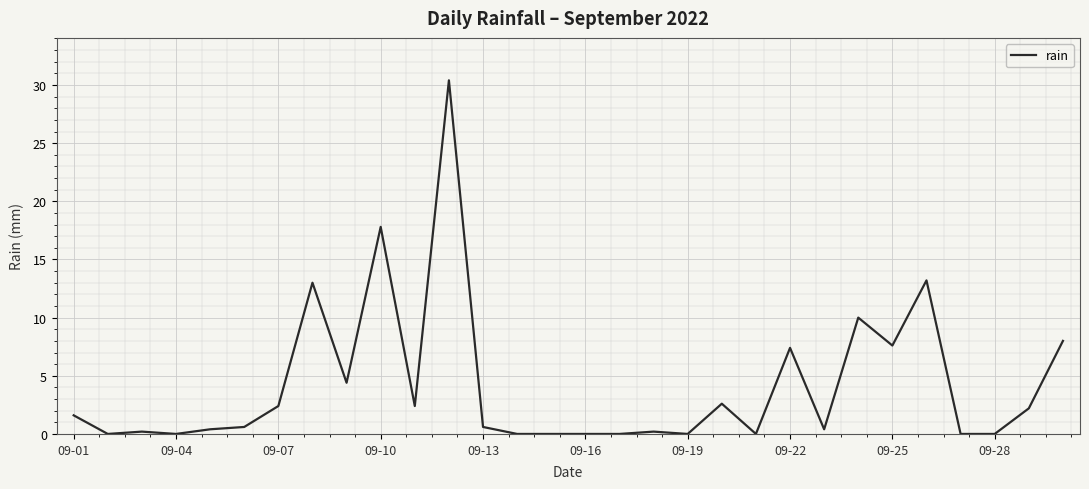

What is the greatest value displayed?

30.4